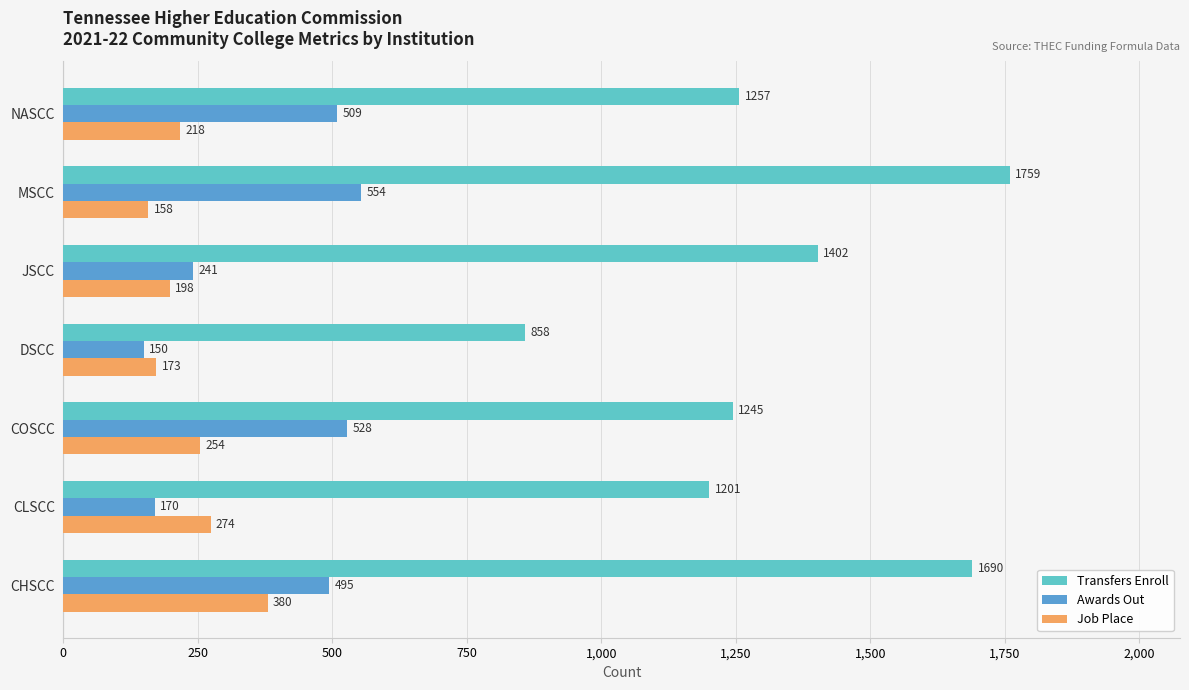

How many categories are shown in the chart?

7